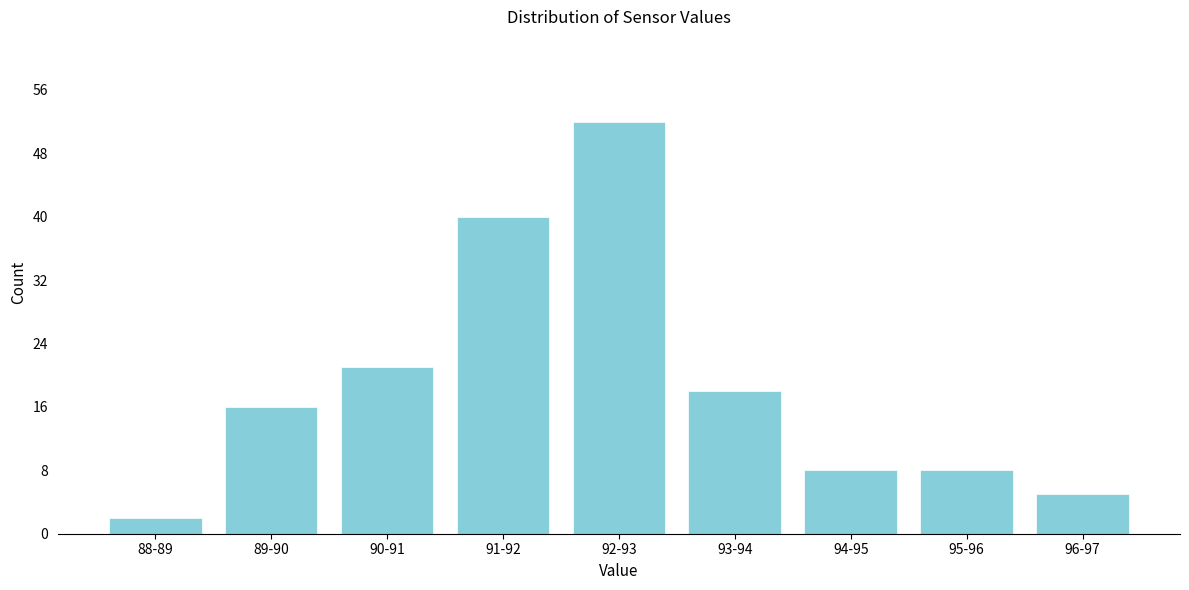

Reading right to left, transcribe all the data shown in this chart.

96-97=5	95-96=8	94-95=8	93-94=18	92-93=52	91-92=40	90-91=21	89-90=16	88-89=2